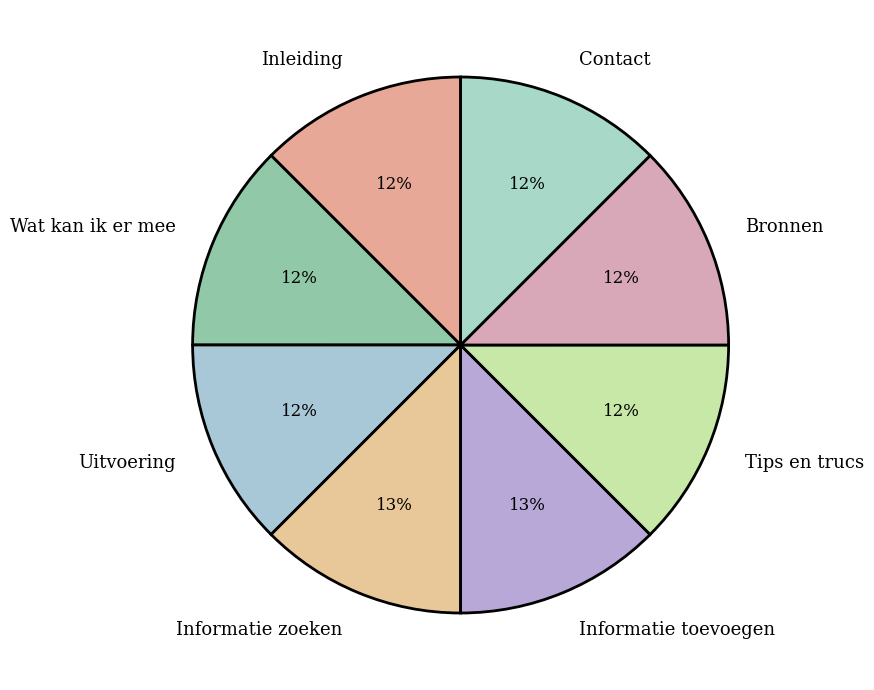

Does Uitvoering represent more than half of the total?

No